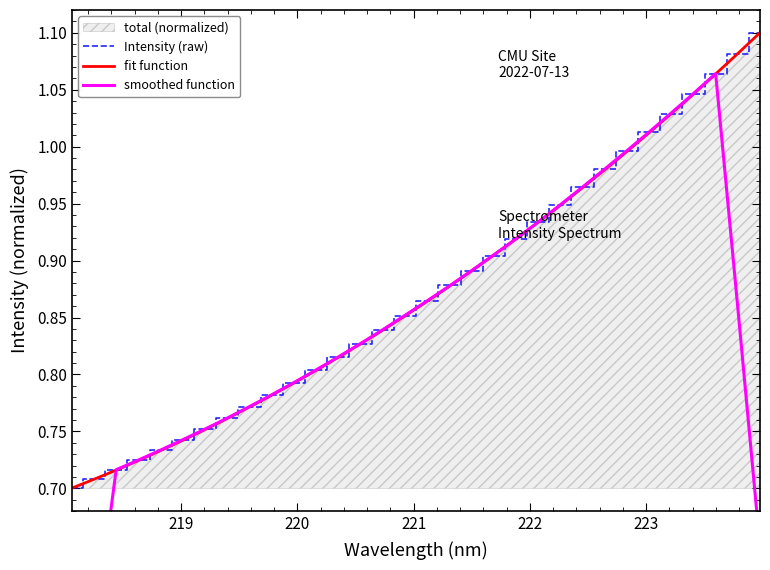

What is the difference between the maximum and second lowest values?

0.4